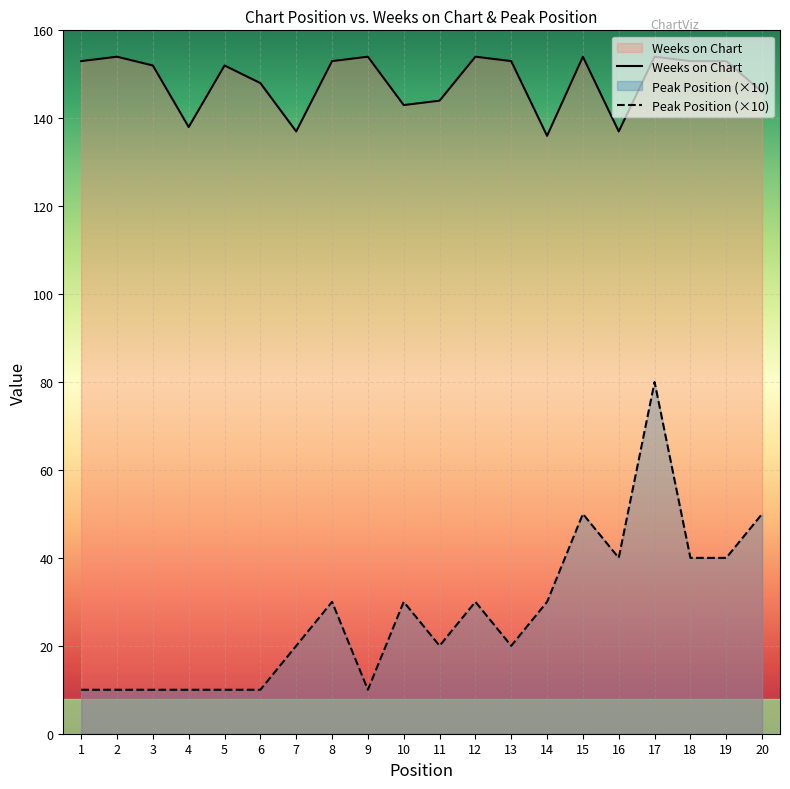

What is the average value of the Peak Position series?

28